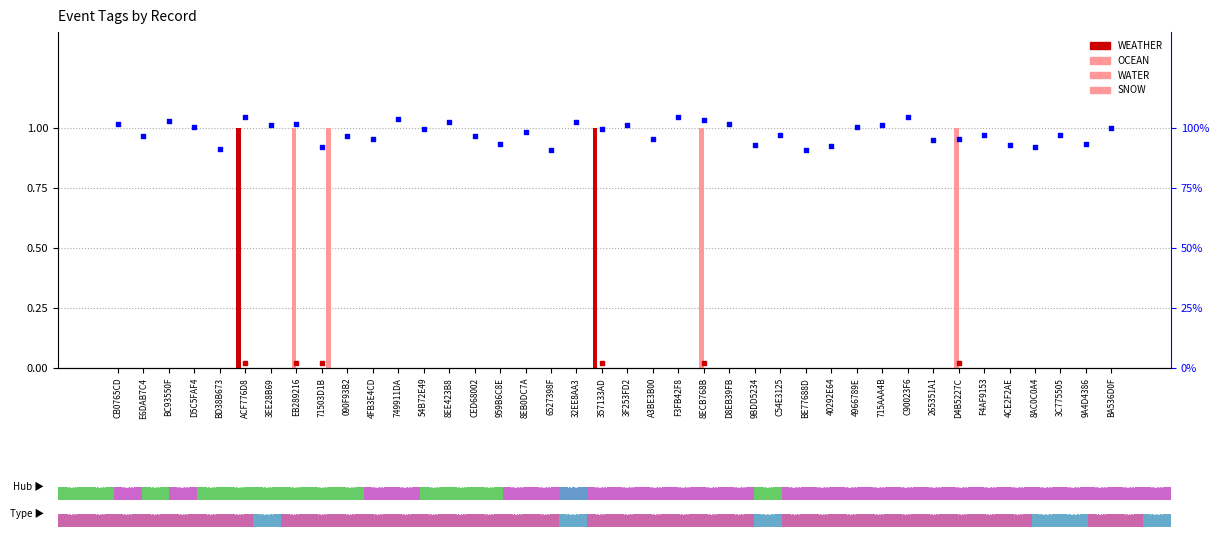

Which series reaches the maximum Y coordinate?

WEATHER